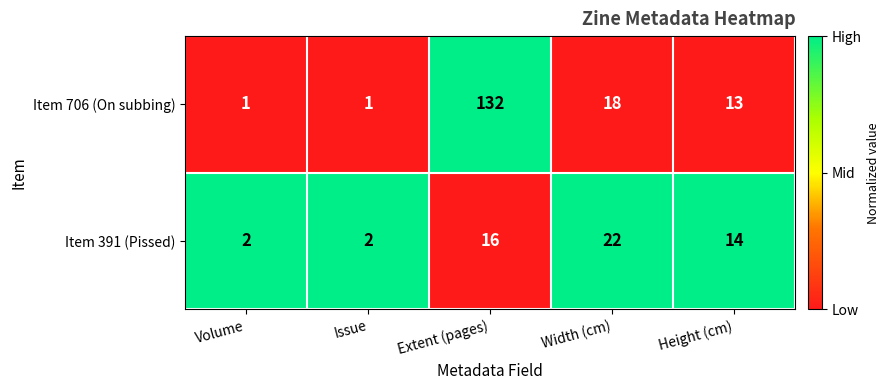

At which label does Item 391 (Pissed) reach its peak?

Width (cm)